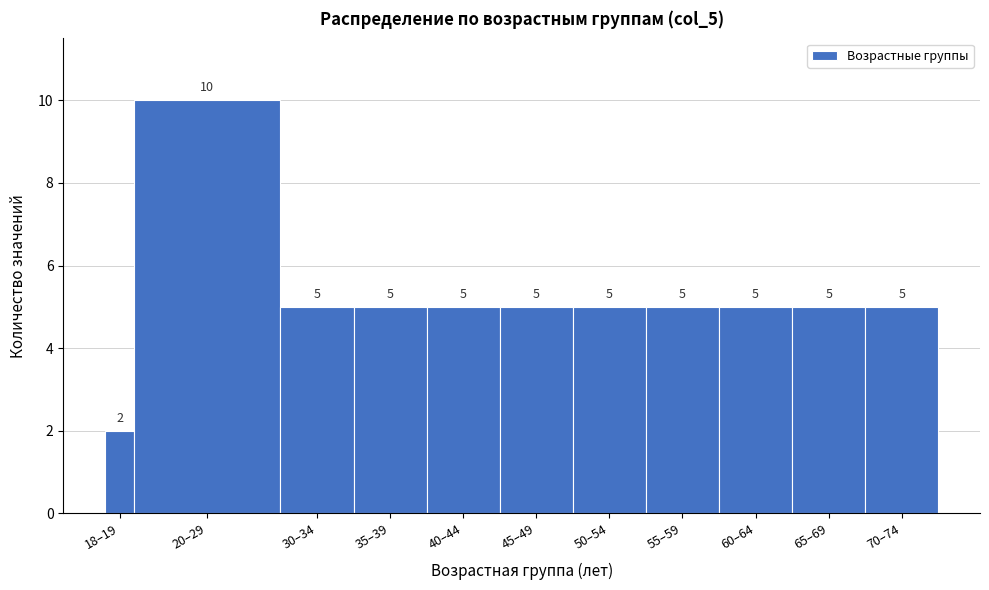

Reading left to right, list all the values displayed in this chart.

2	10	5	5	5	5	5	5	5	5	5